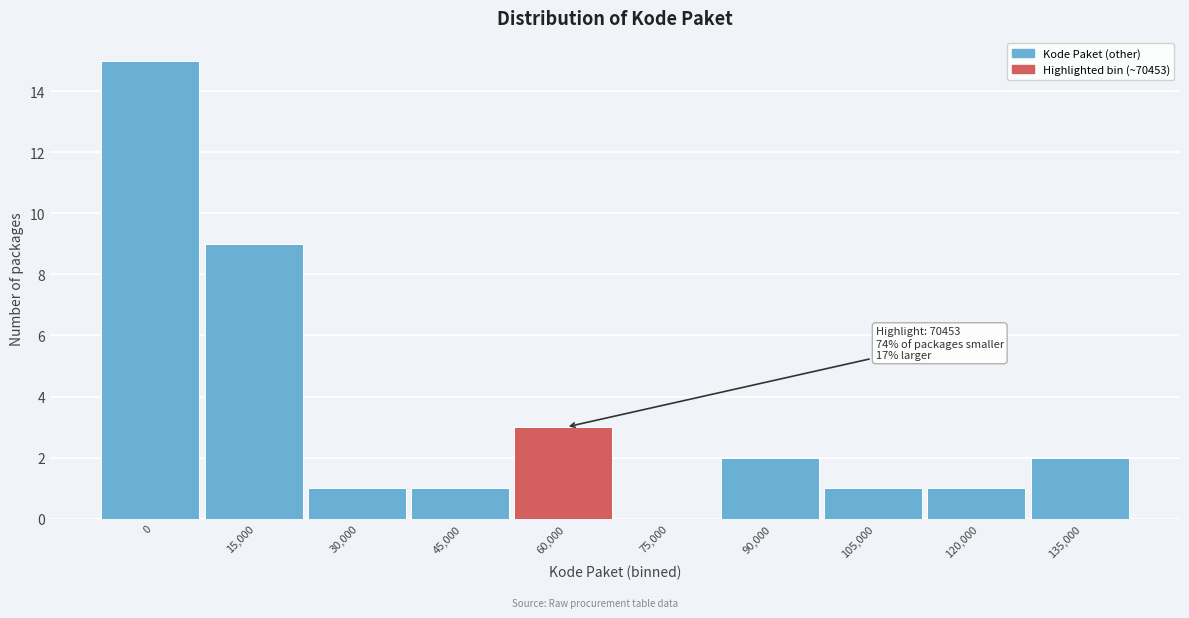

Reading left to right, extract all data points from this chart.

0=15	15,000=9	30,000=1	45,000=1	60,000=3	75,000=0	90,000=2	105,000=1	120,000=1	135,000=2